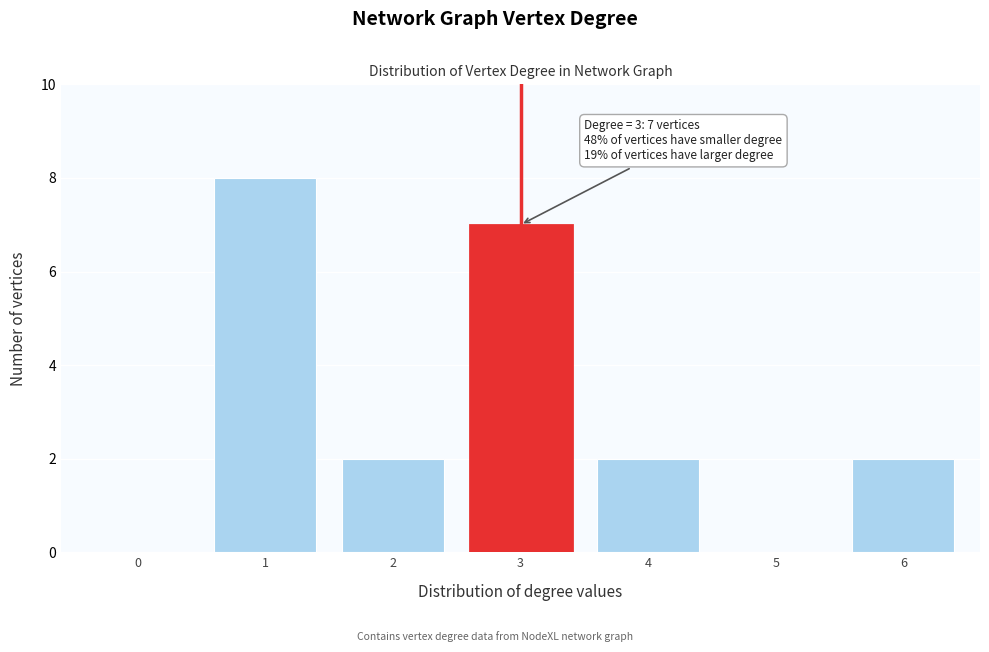

Reading left to right, list all the values displayed in this chart.

0=0	1=8	2=2	3=7	4=2	5=0	6=2